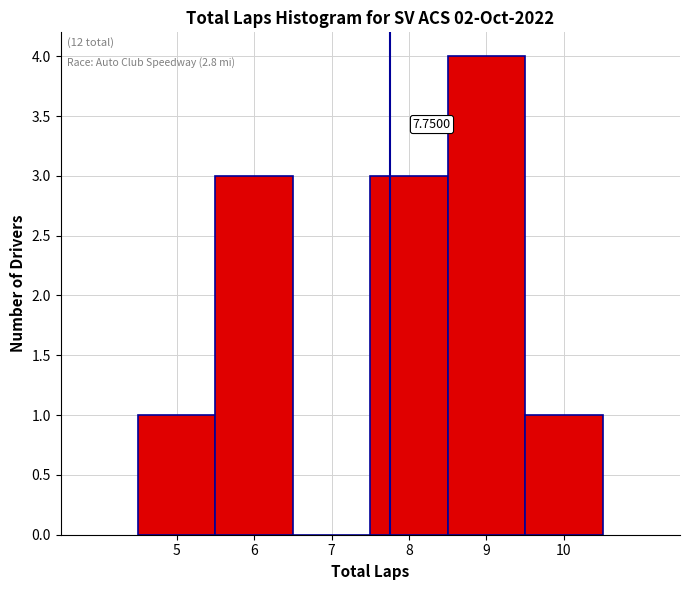

Which range on the x-axis has the tallest bar?

8.5 to 9.5